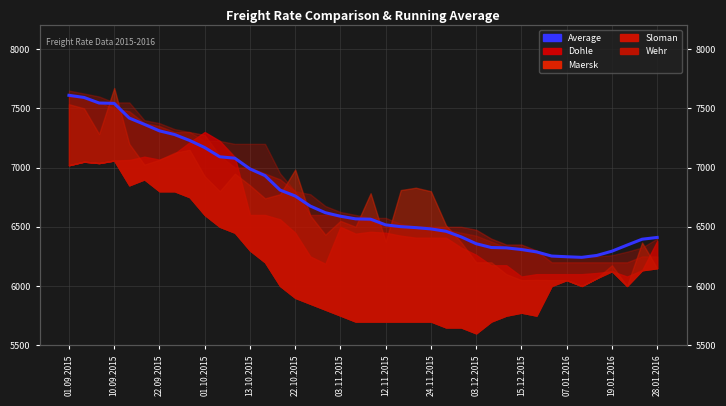

What is the approximate value at 19.01.2016?

6294